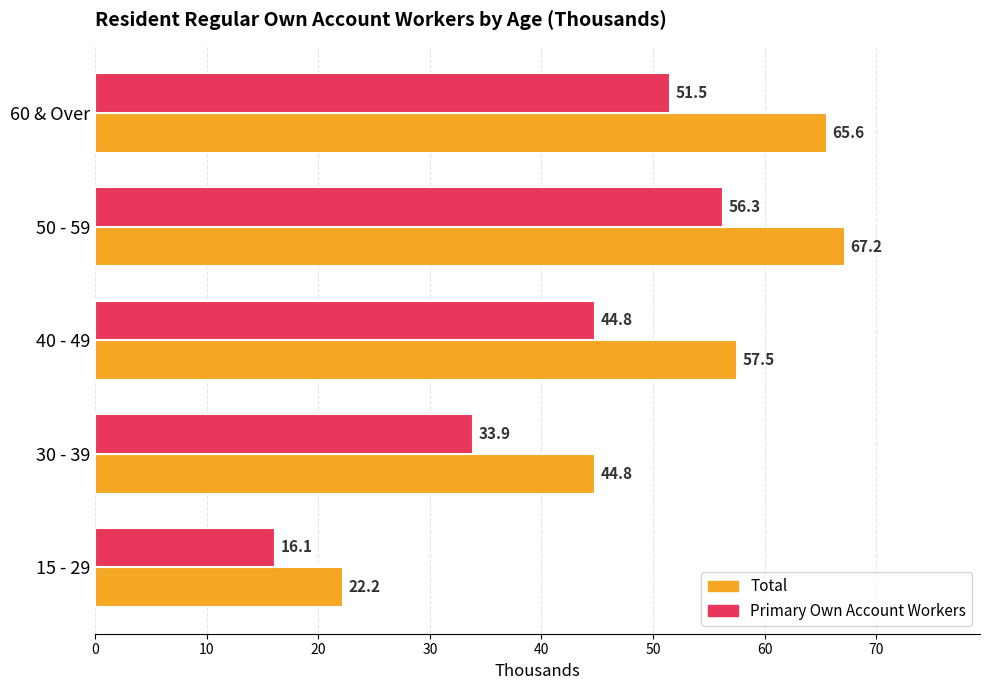

Which category has the lowest value in the Primary Own Account Workers series?

15 - 29